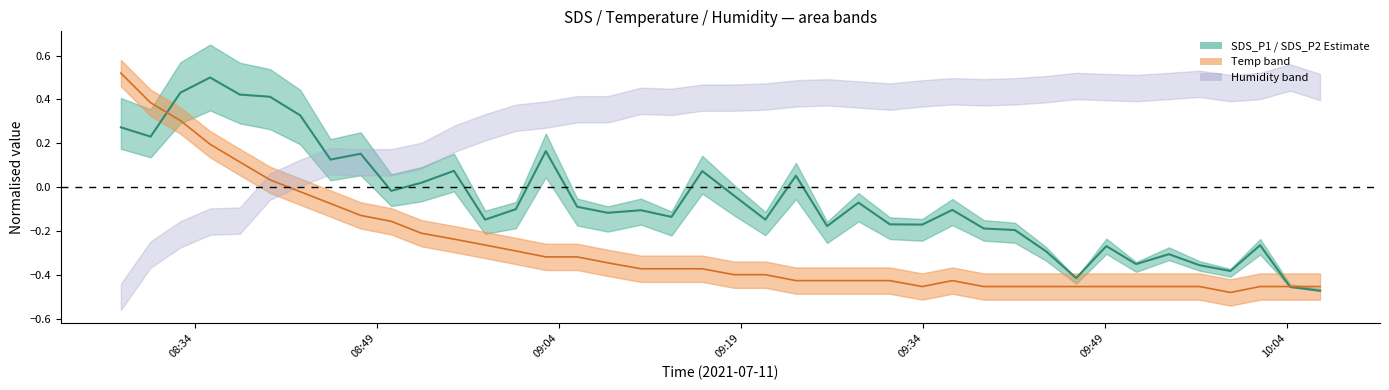

In Temp centre, how many points are lower than both neighbors (excluding endpoints)?

2